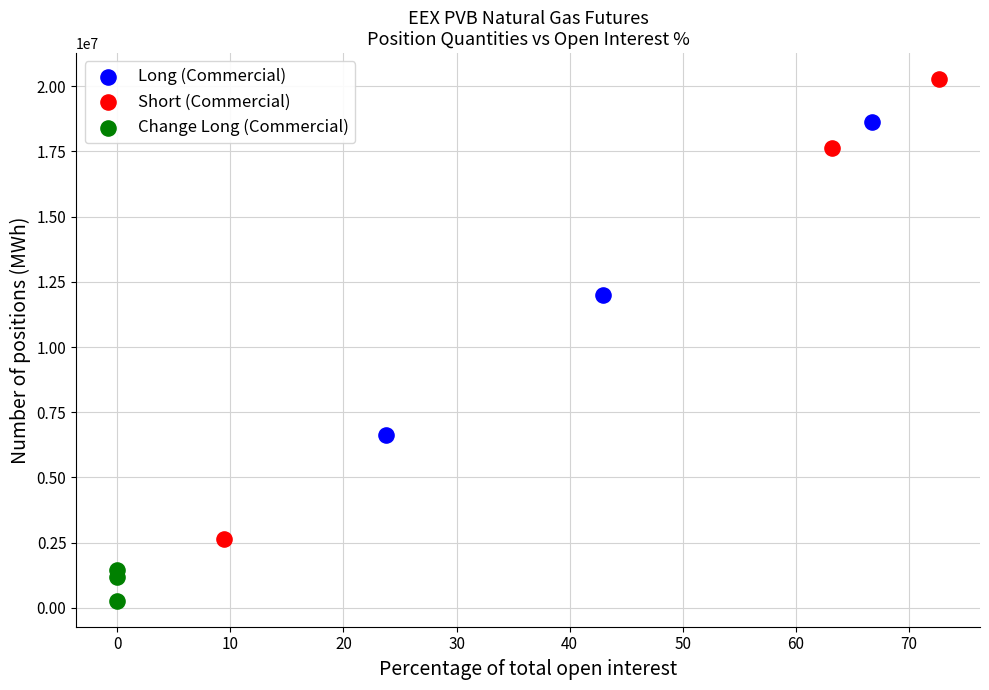

Which series contains the lowest Y value?

Change Long (Commercial)